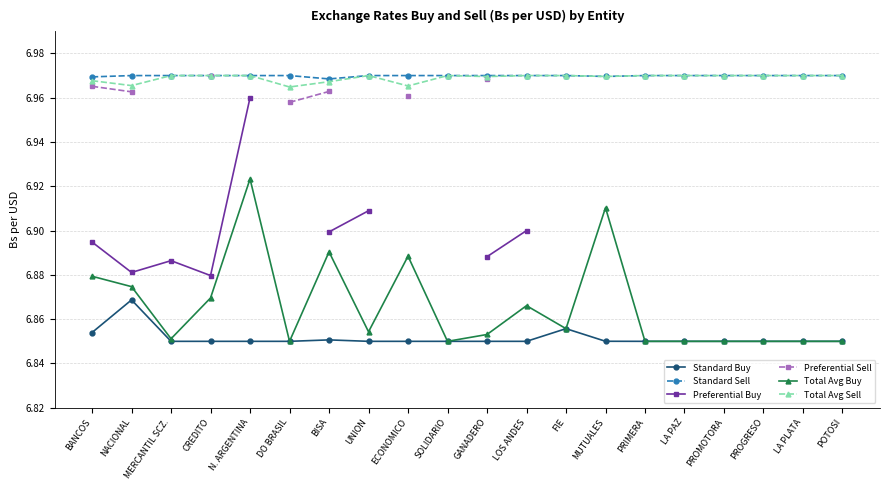

What is the spread (max minus min) of values at POTOSI?

0.1